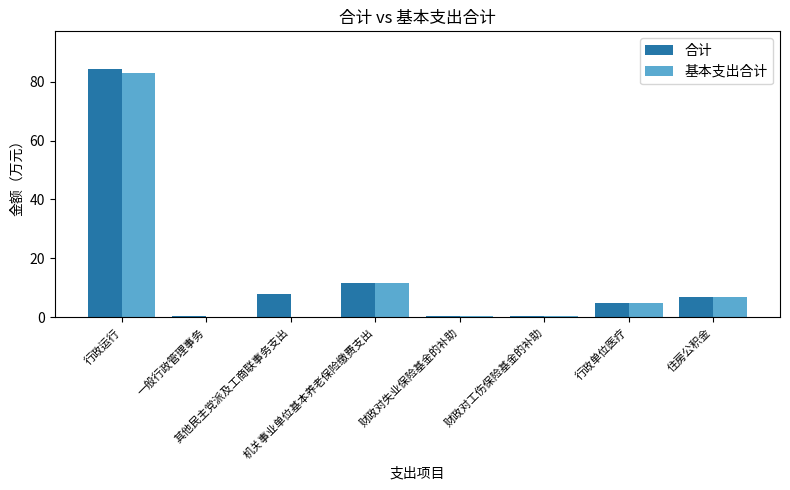

What is the greatest value displayed?

84.4